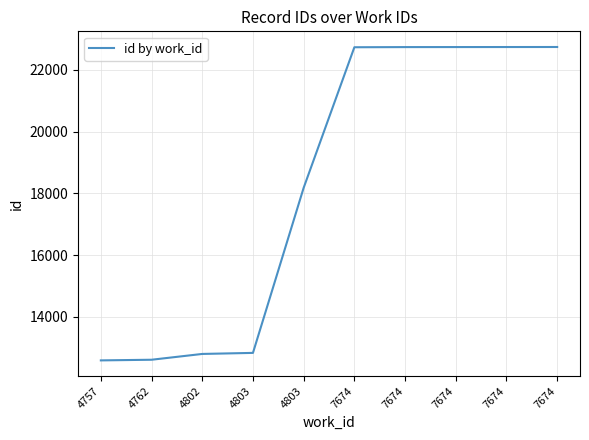

Does the chart display data point markers on the line(s)?

No